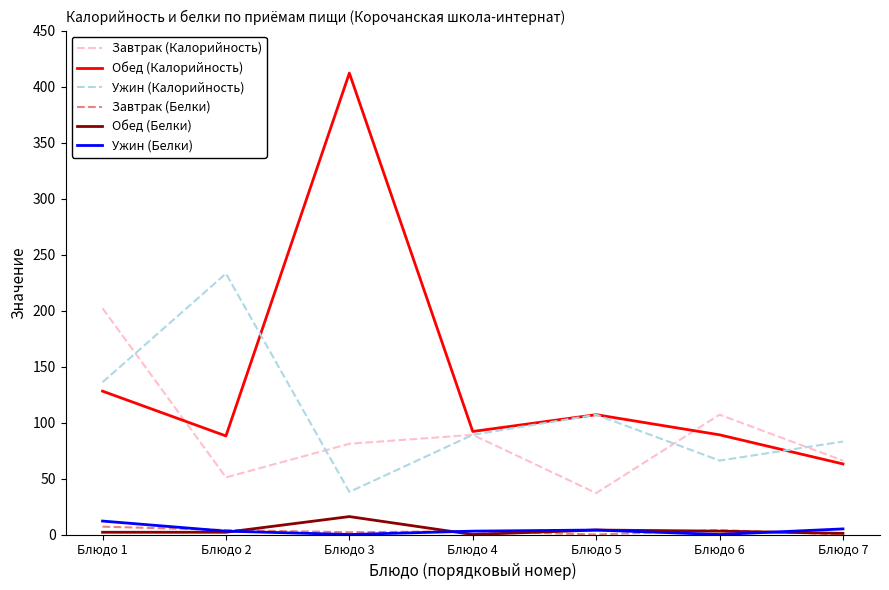

The value of Обед (Калорийность) at Блюдо 5 is 180. True or false?

False